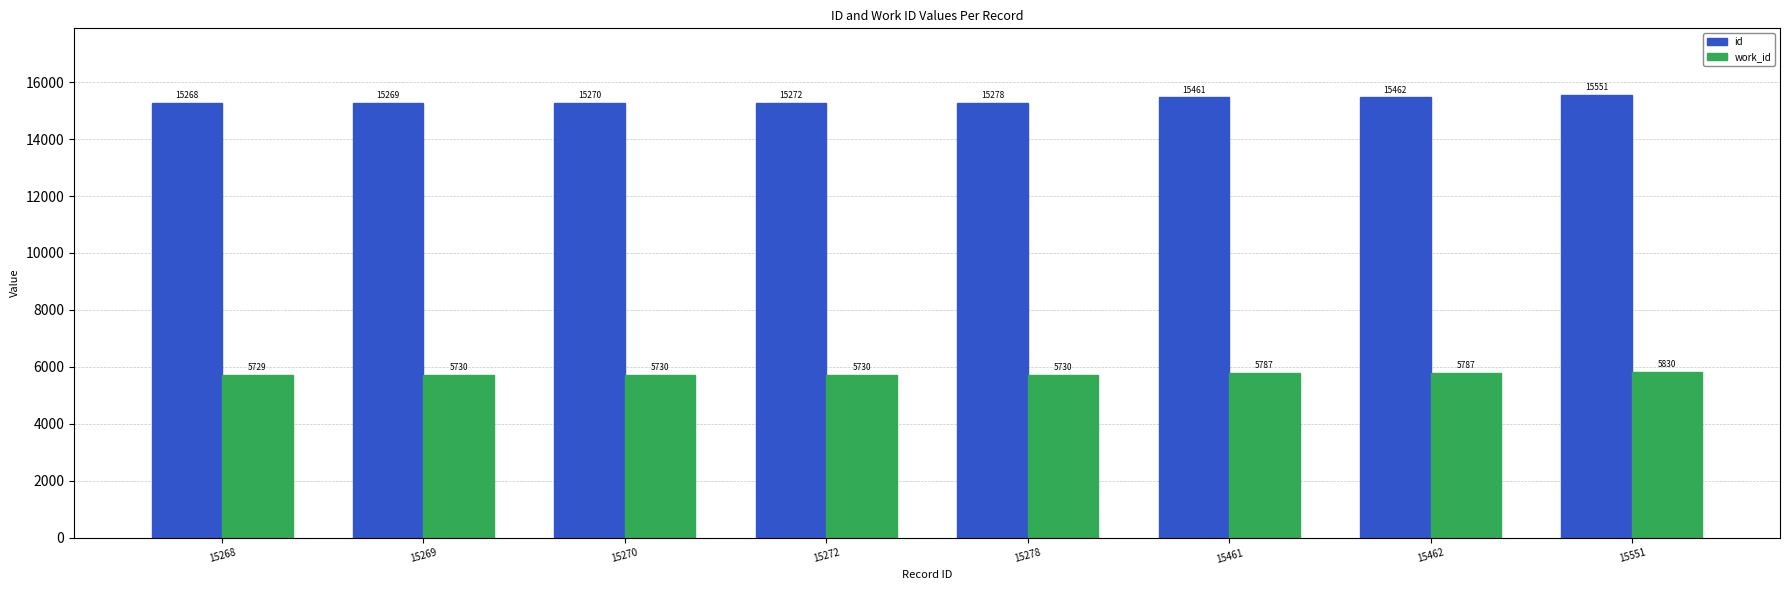

What is the lowest value of the work_id series?

5729